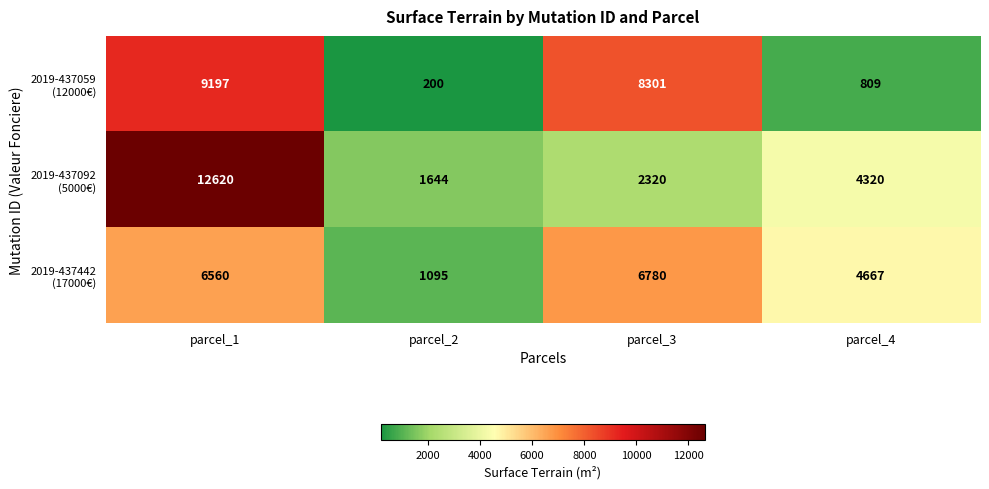

What is the difference between the highest and lowest values at parcel_2?

1444